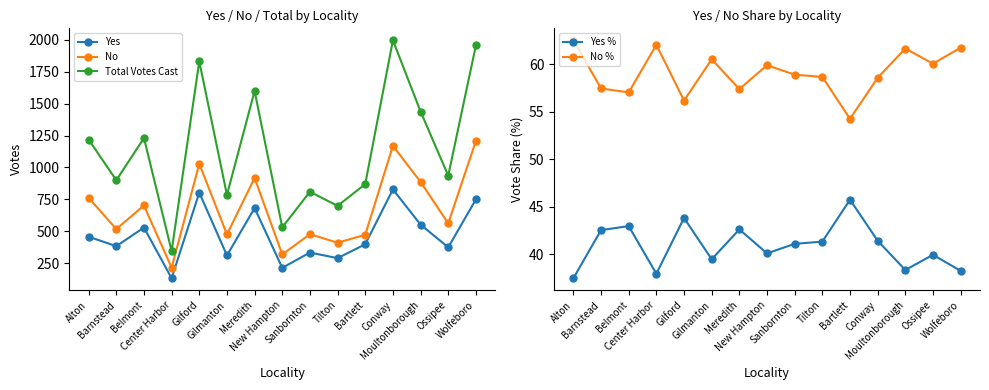

What is the label of the 3rd point from the right?

Moultonborough